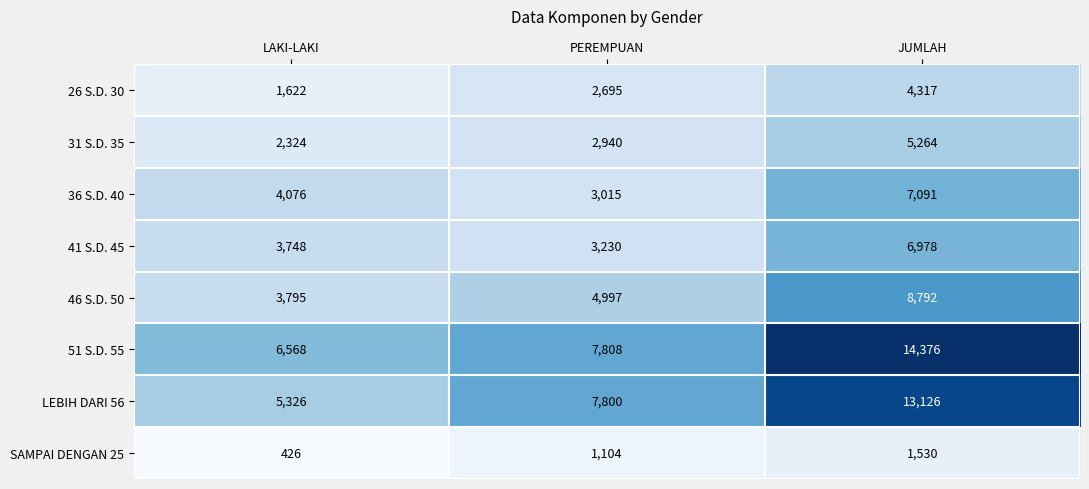

Count the SAMPAI DENGAN 25 values in the range 426 to 1530.

3